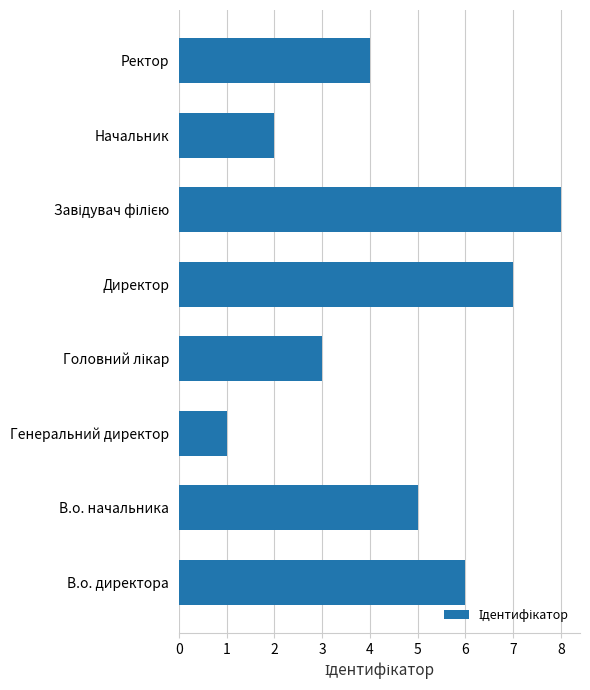

Is it true that the value at В.о. начальника is 8?

False